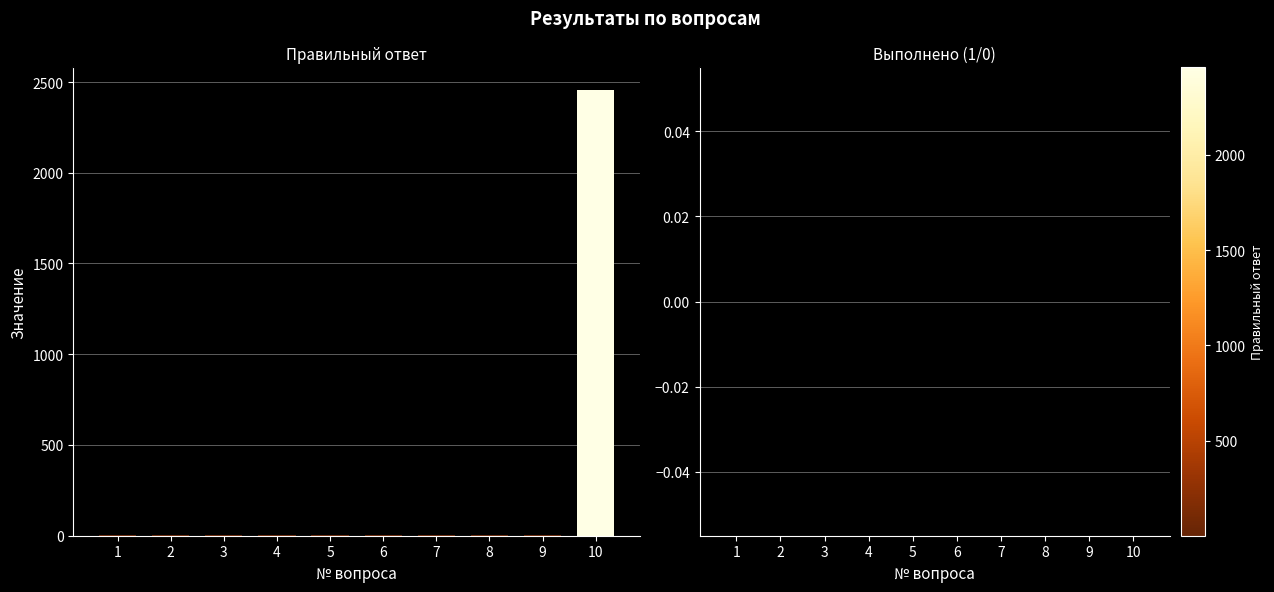

What is the greatest value displayed?

2458